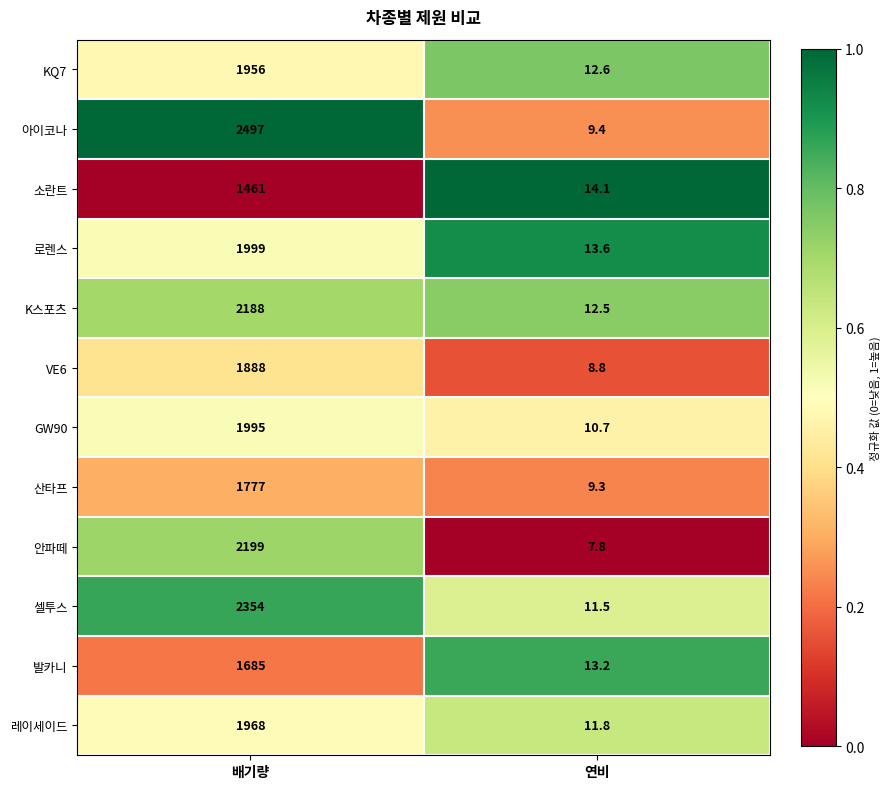

What is the total value across all series at 배기량?

23967.0